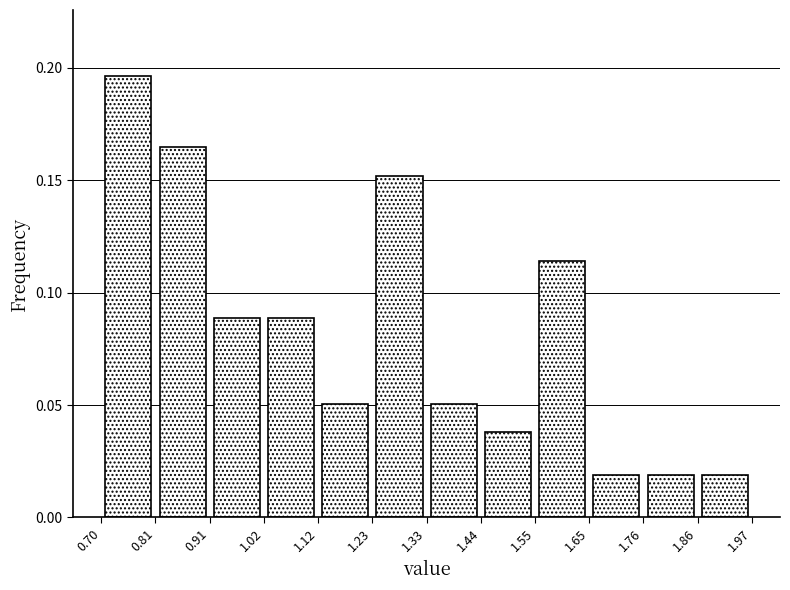

How tall is the bar that spans 1.02 to 1.12 on the x-axis? The values are not printed on the chart, so give them approximately, as read against the axis.

0.090